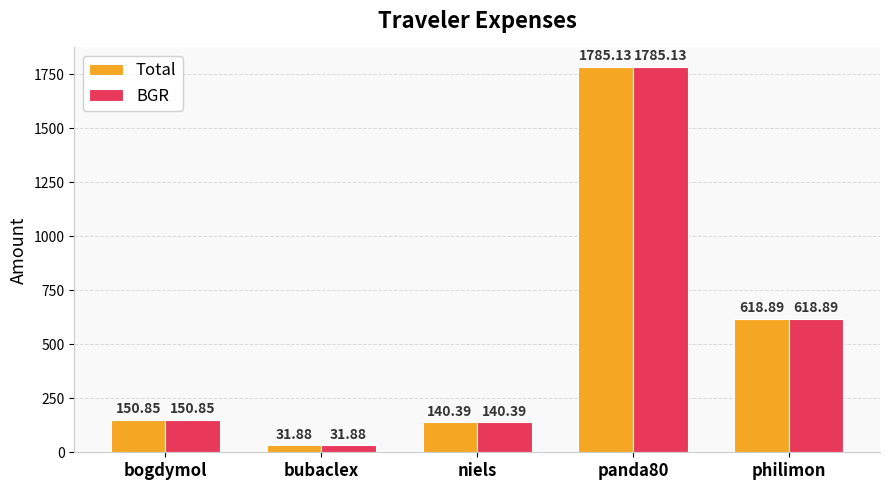

How many bars are there in total?

10